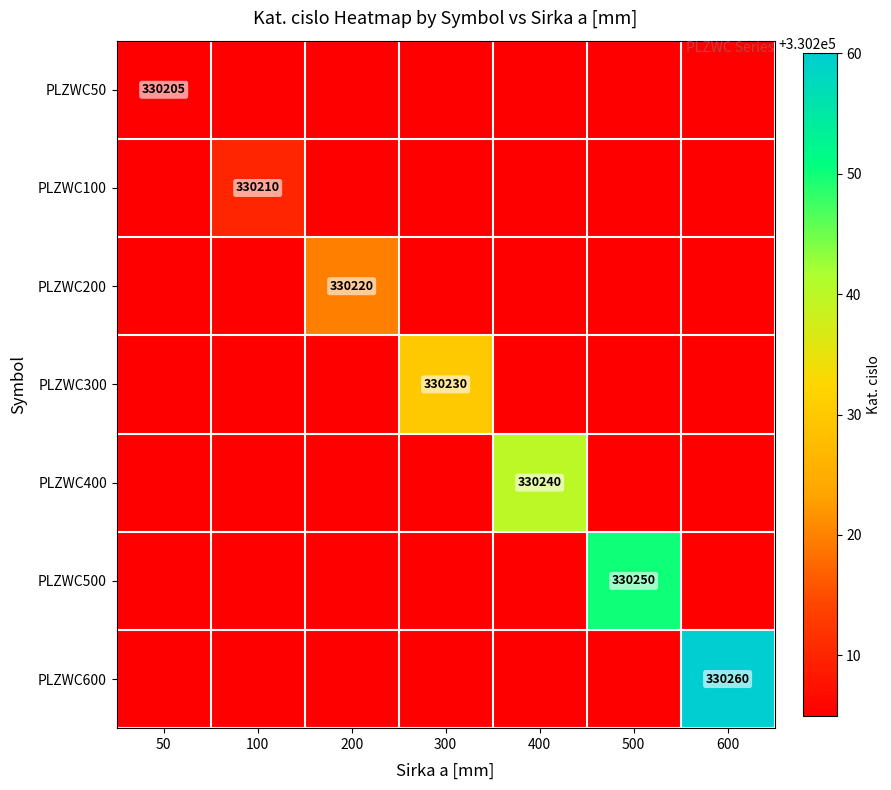

What is the total value across all series at 200?

330220